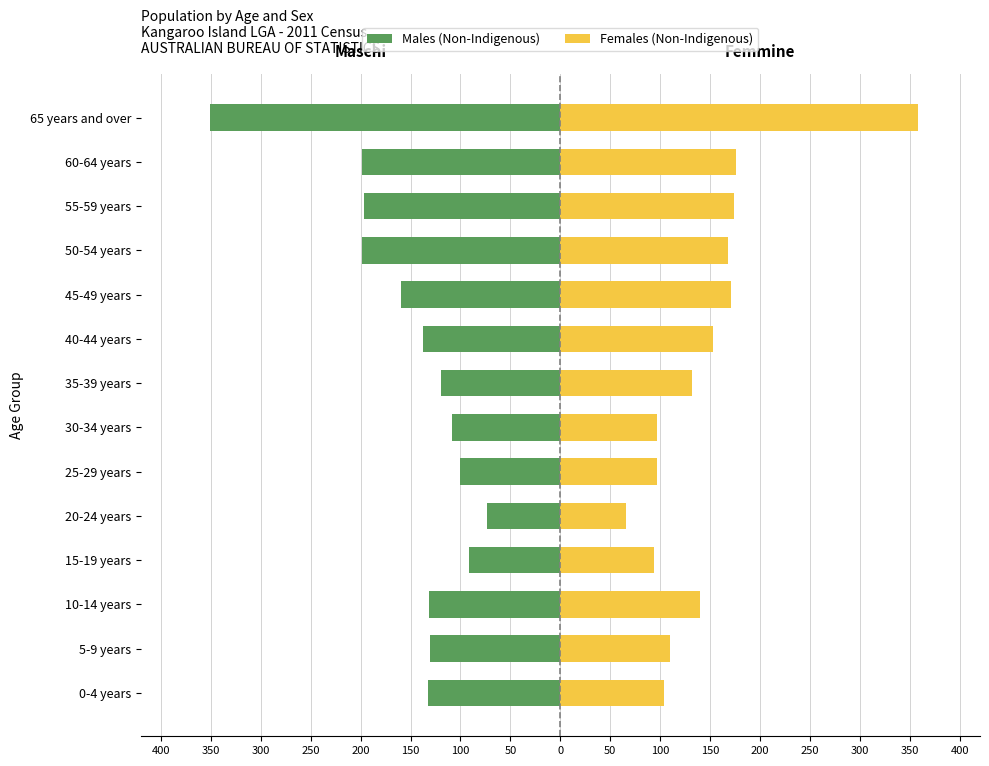

Rank the series at 45-49 years from lowest to highest value.

Males (Non-Indigenous), Females (Non-Indigenous)